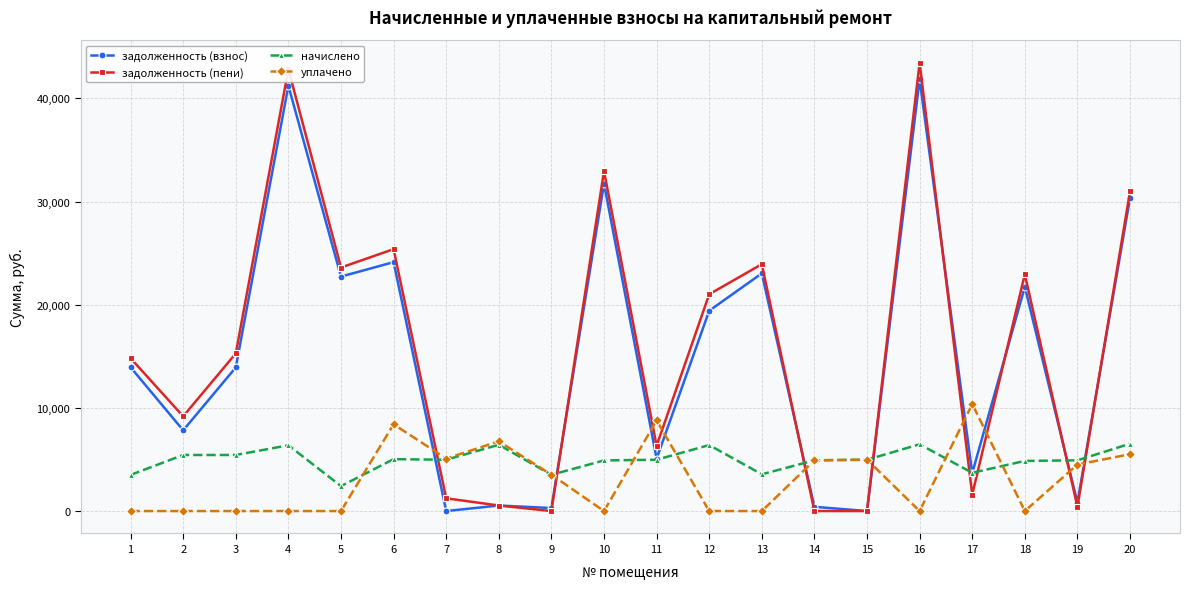

What is the minimum value for начислено?

2415.8